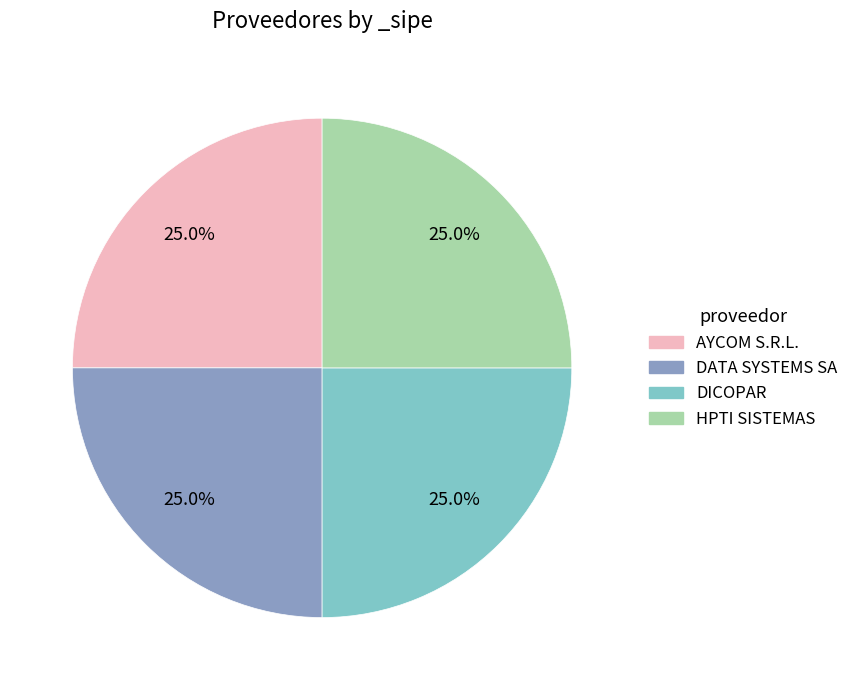

To the nearest percent, what is the average slice percentage?

25%